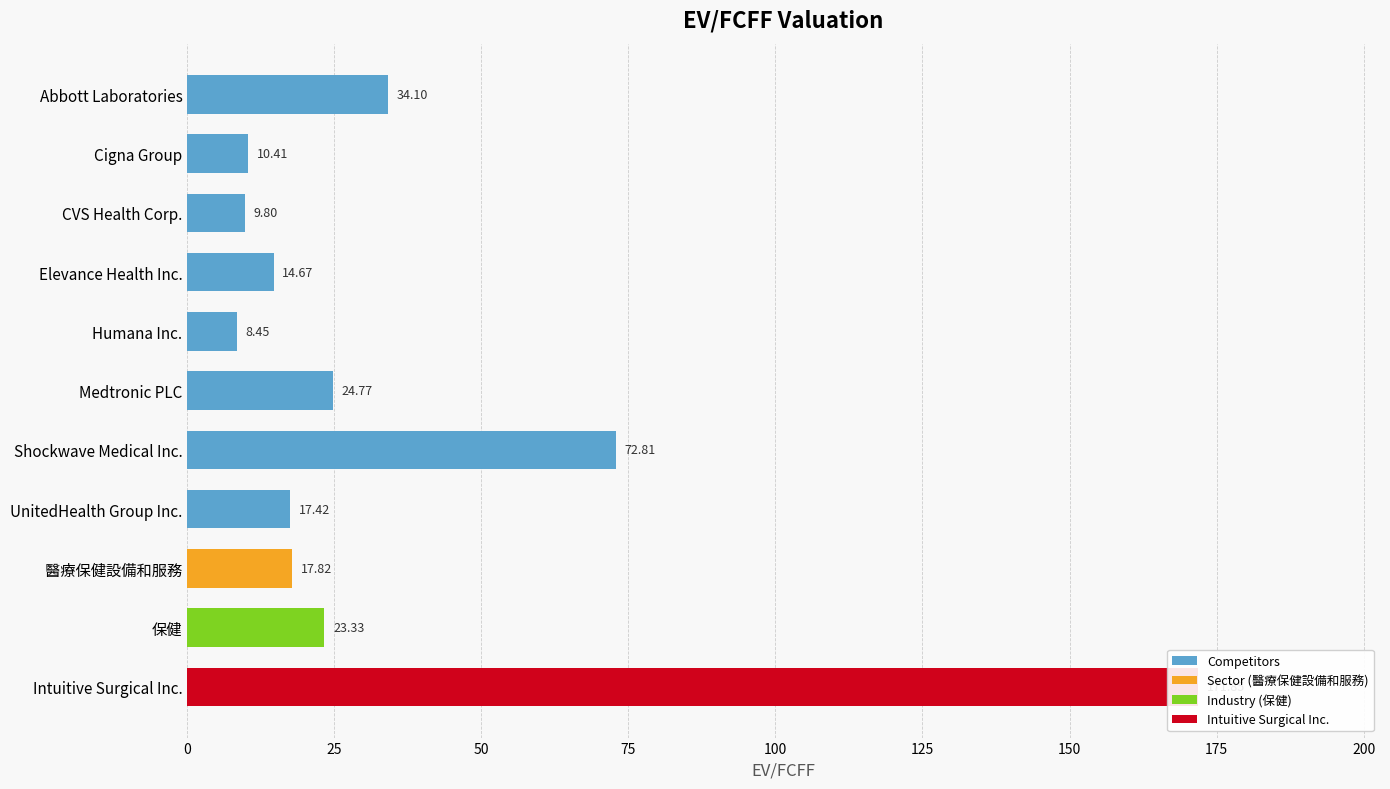

True or false: the data shows 37.7 at Medtronic PLC.

False